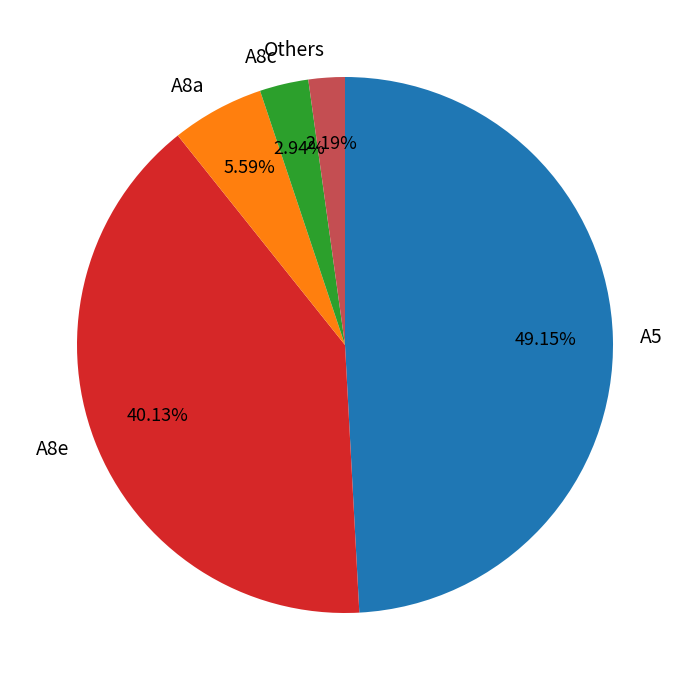

Which slice is the largest?

A5